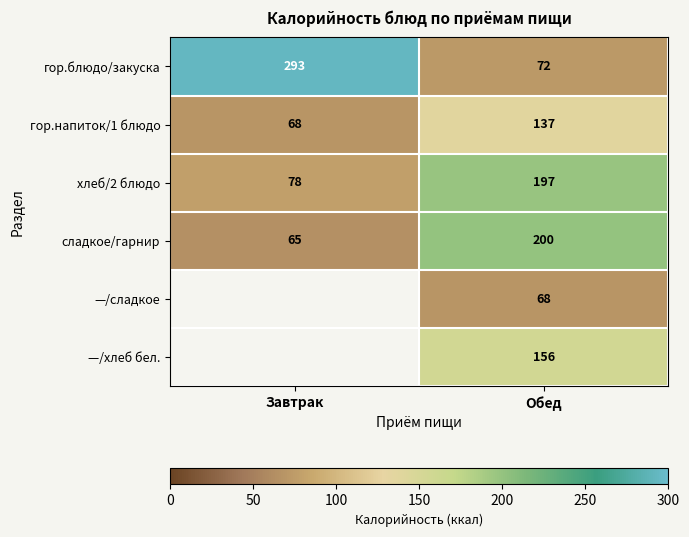

True or false: гор.блюдо/закуска has a value of 41.9 at Обед.

False